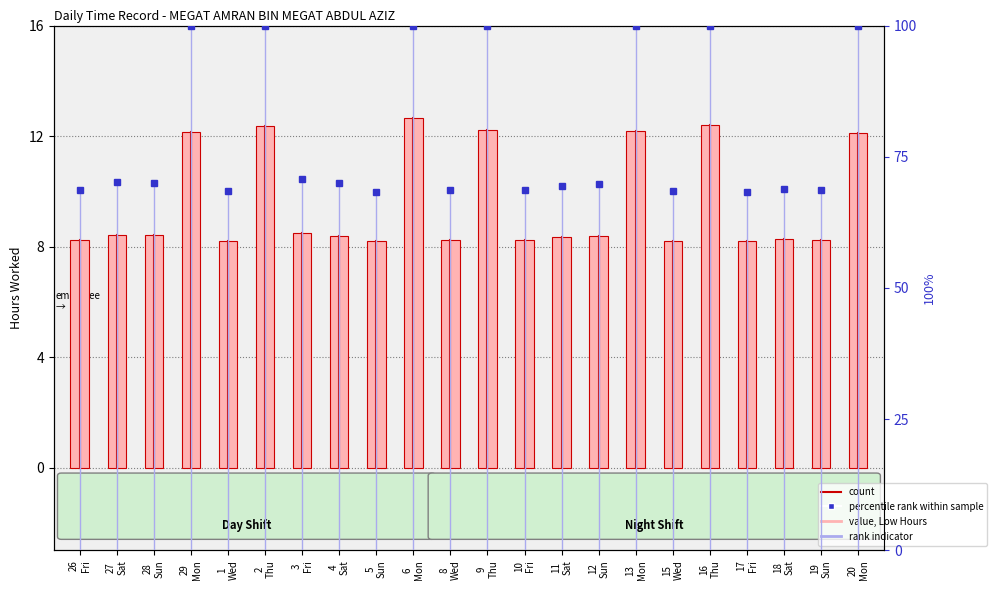

Is it true that % of 12h shift equals 68.9 at 18
Sat?

True